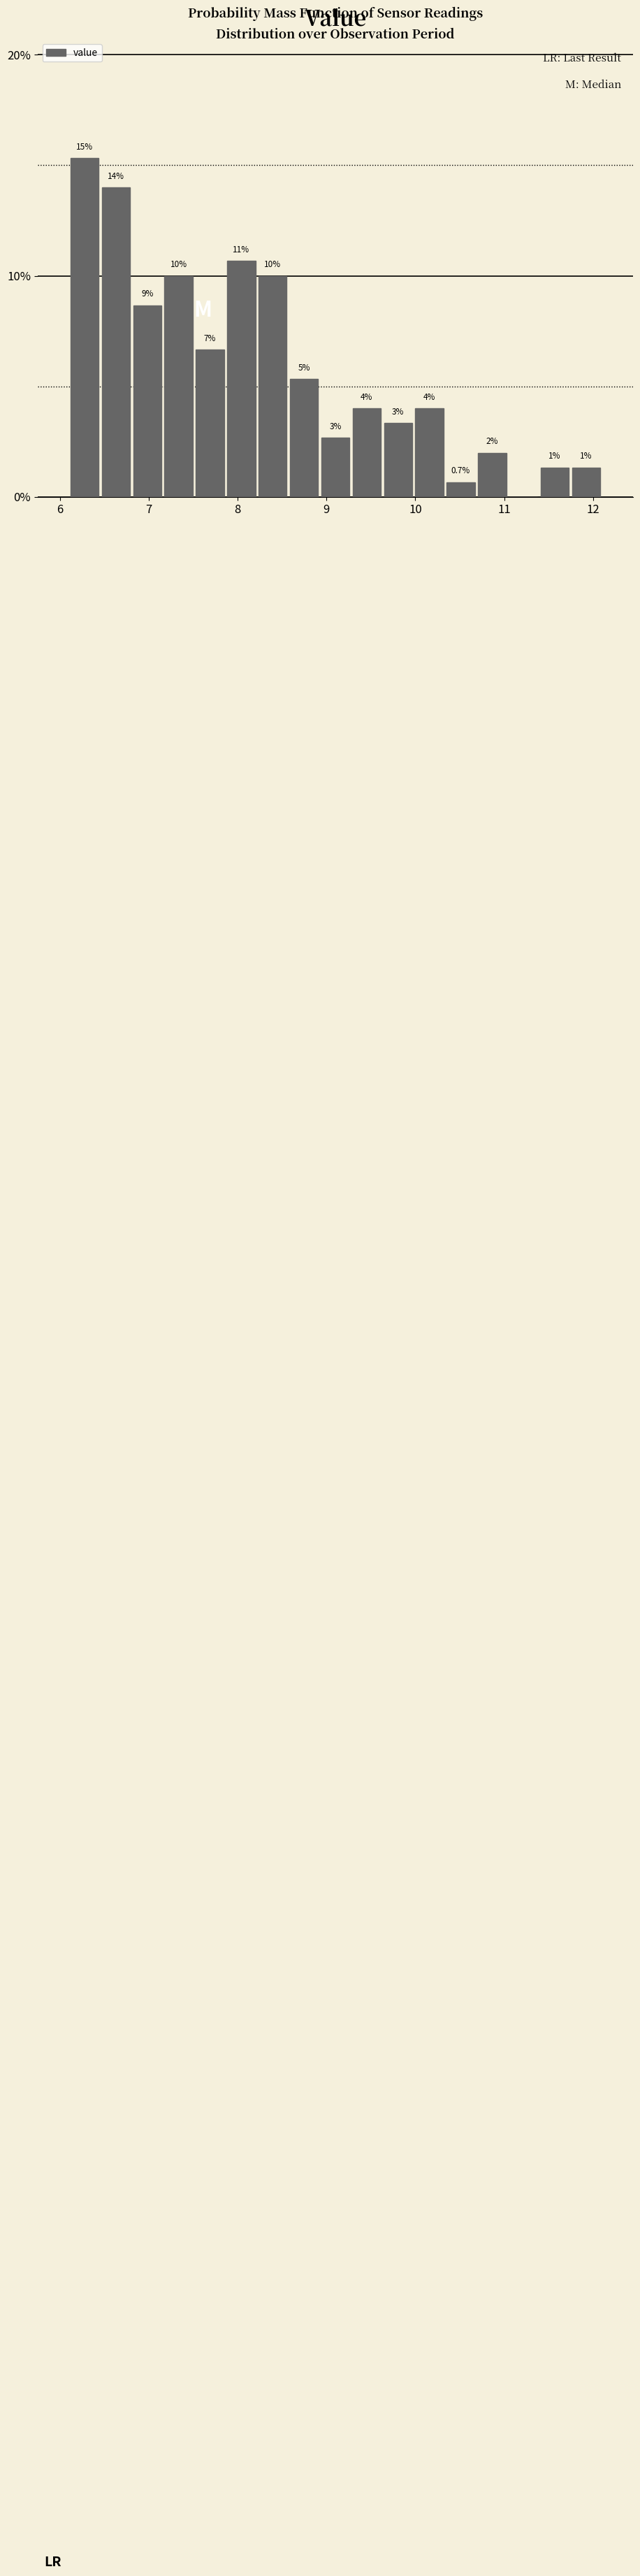

Read against the x-axis, roughly where is the centre of the tallest bar?

6.3